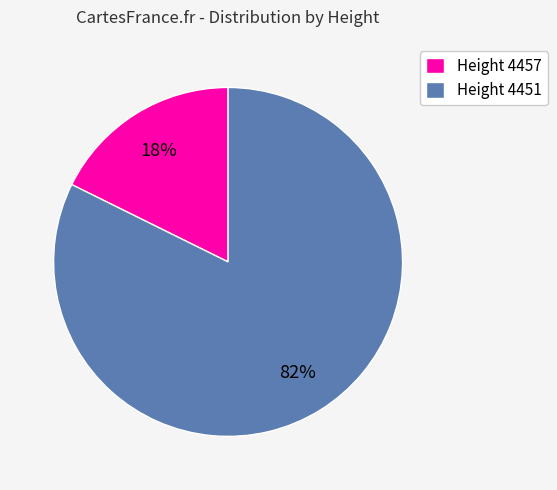

How many segments does this pie chart have?

2